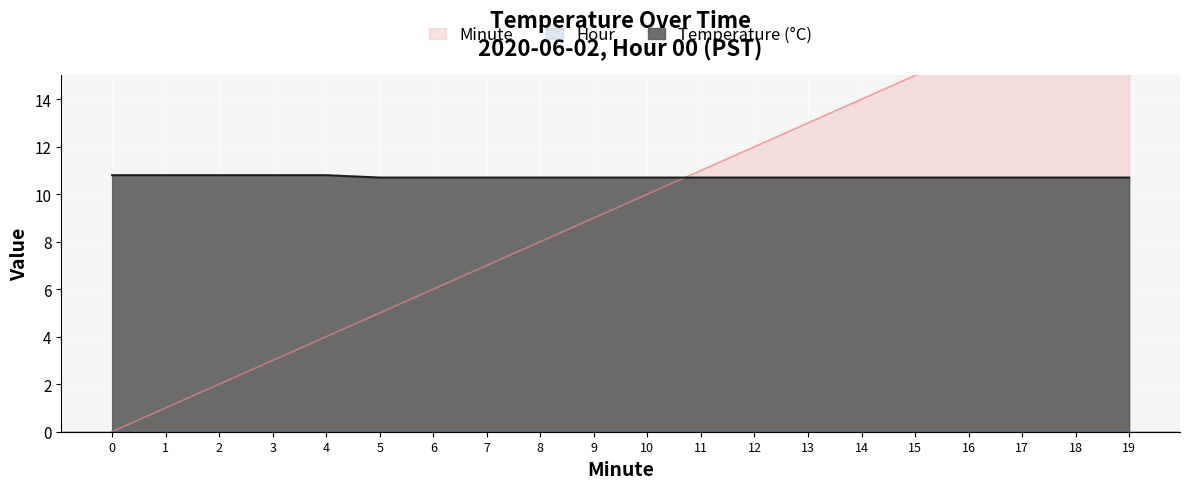

List the labels in order of Temperature (°C) value, smallest first.

5, 6, 7, 8, 9, 10, 11, 12, 13, 14, 15, 16, 17, 18, 19, 0, 1, 2, 3, 4